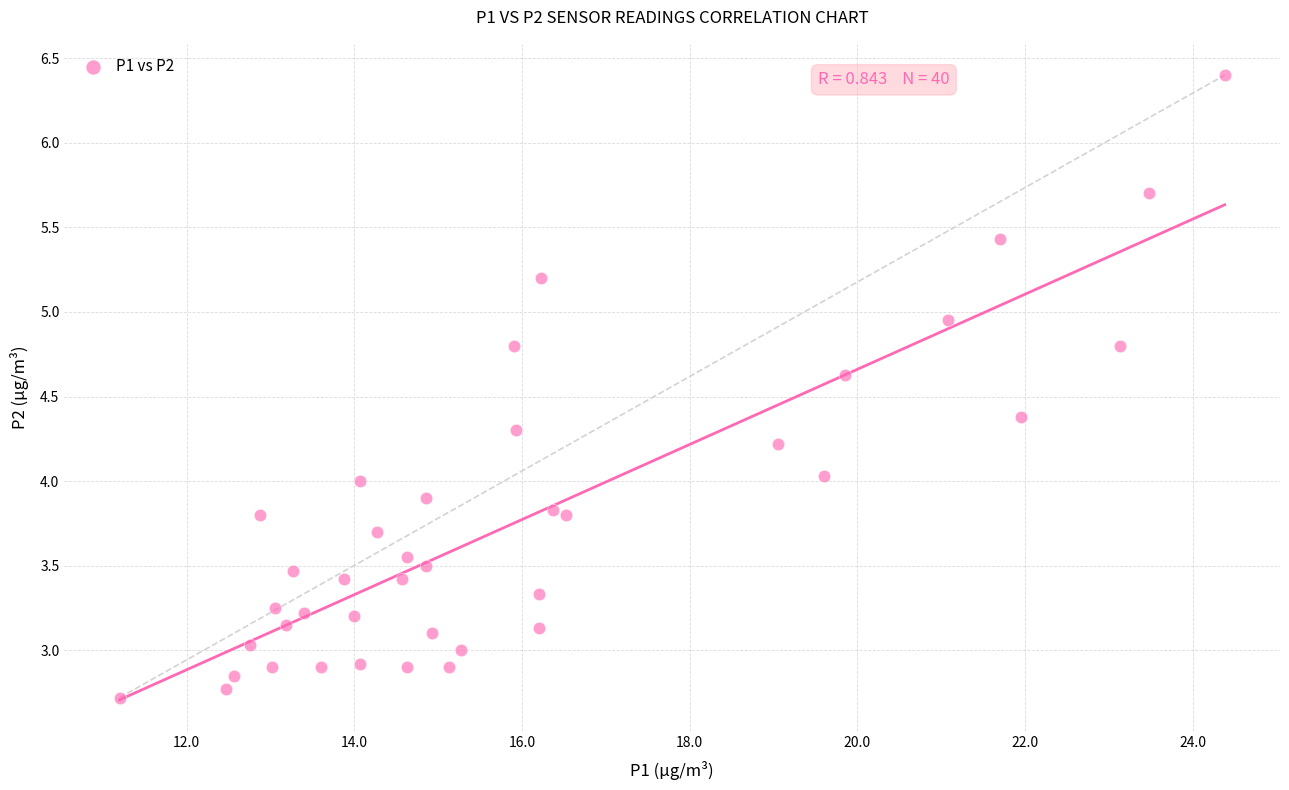

What is the range of X values (max minus min)?

13.2